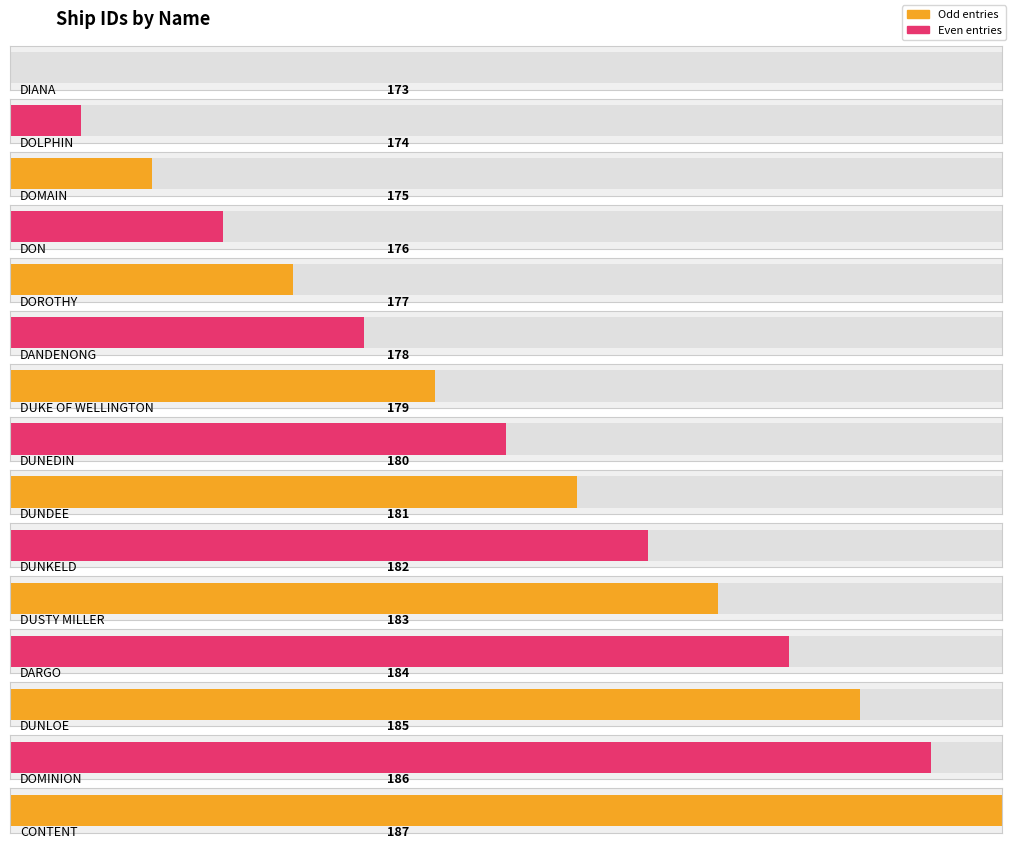

Reading left to right, transcribe all the data shown in this chart.

DIANA=173	DOLPHIN=174	DOMAIN=175	DON=176	DOROTHY=177	DANDENONG=178	DUKE OF WELLINGTON=179	DUNEDIN=180	DUNDEE=181	DUNKELD=182	DUSTY MILLER=183	DARGO=184	DUNLOE=185	DOMINION=186	CONTENT=187